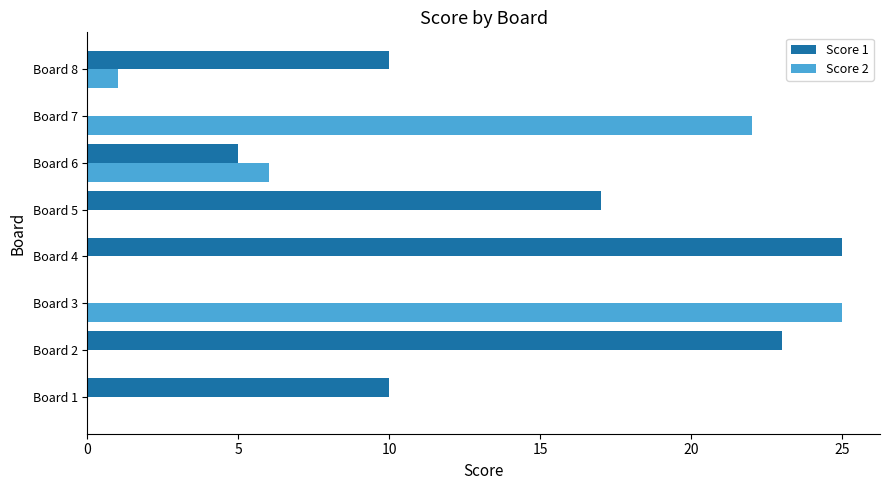

How many distinct data groups are displayed?

2